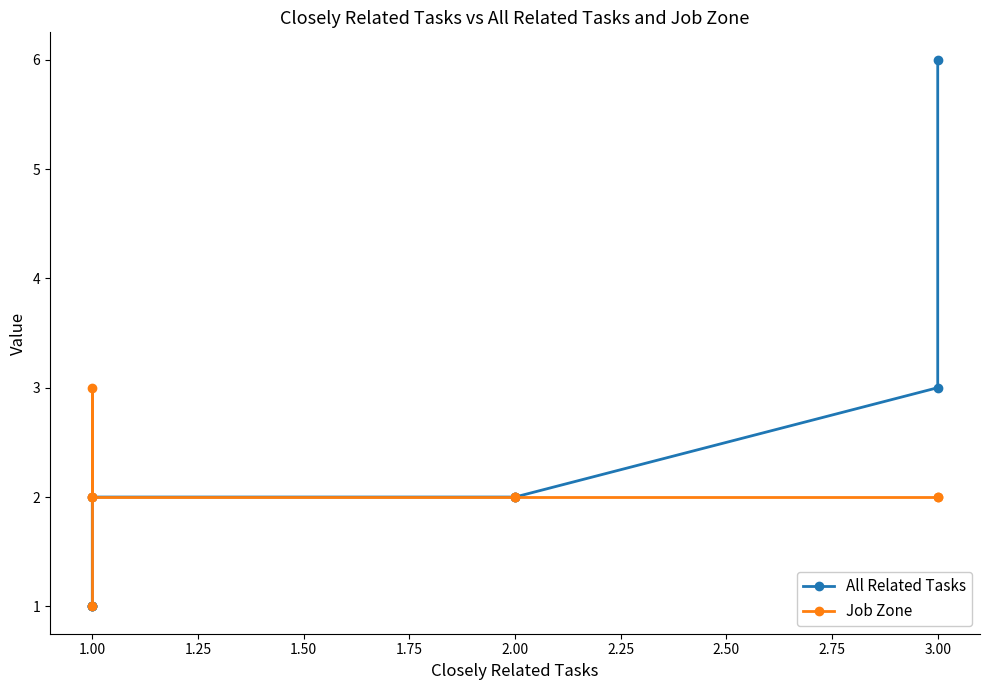

Which has a higher value, 1.00 or 3.00?

3.00